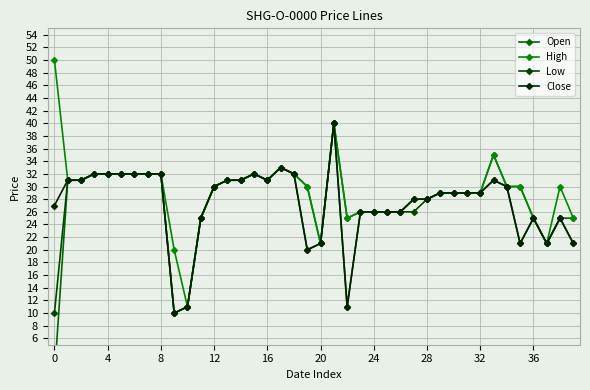

True or false: Close and High intersect in this chart.

False